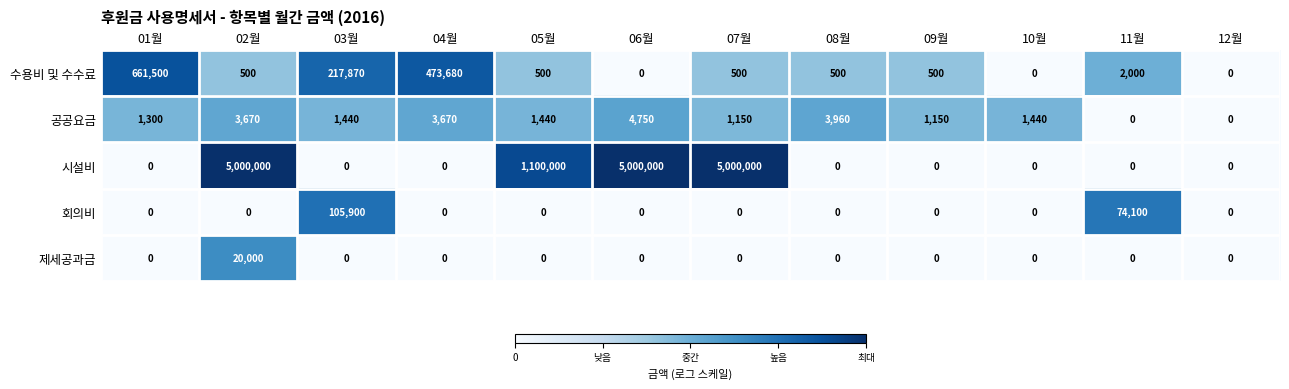

The 시설비 series shows 2255016 at 02월. True or false?

False